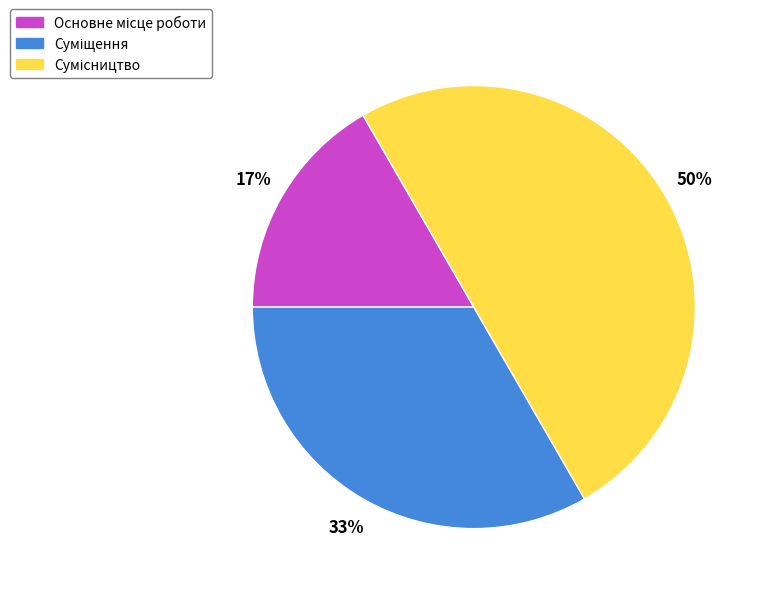

To the nearest percent, what is the difference between the largest and smallest slice percentages?

33%